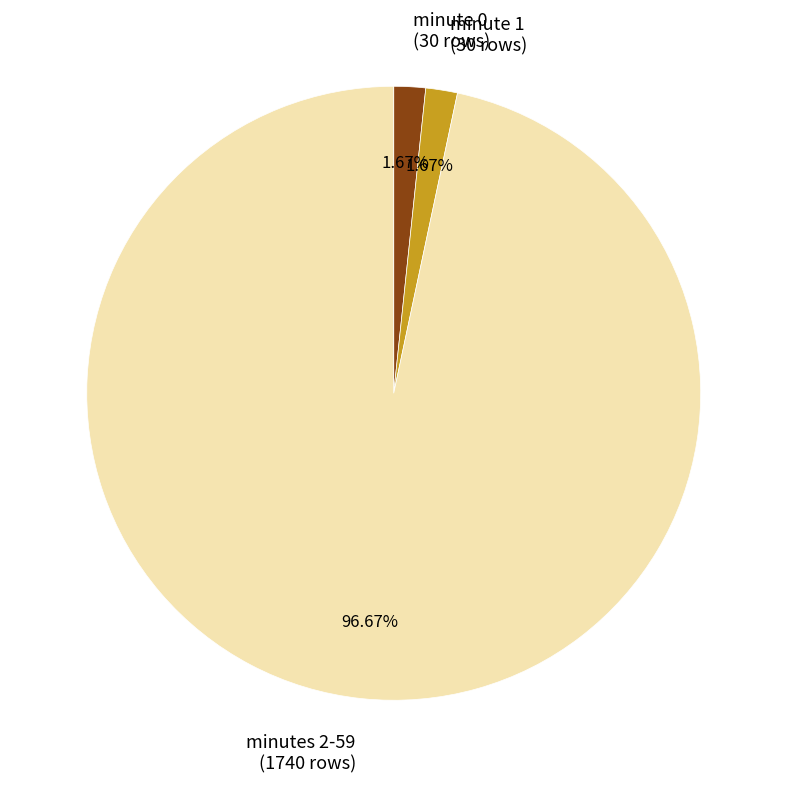

Which category has the biggest portion of the pie?

minutes 2-59 (1740 rows)